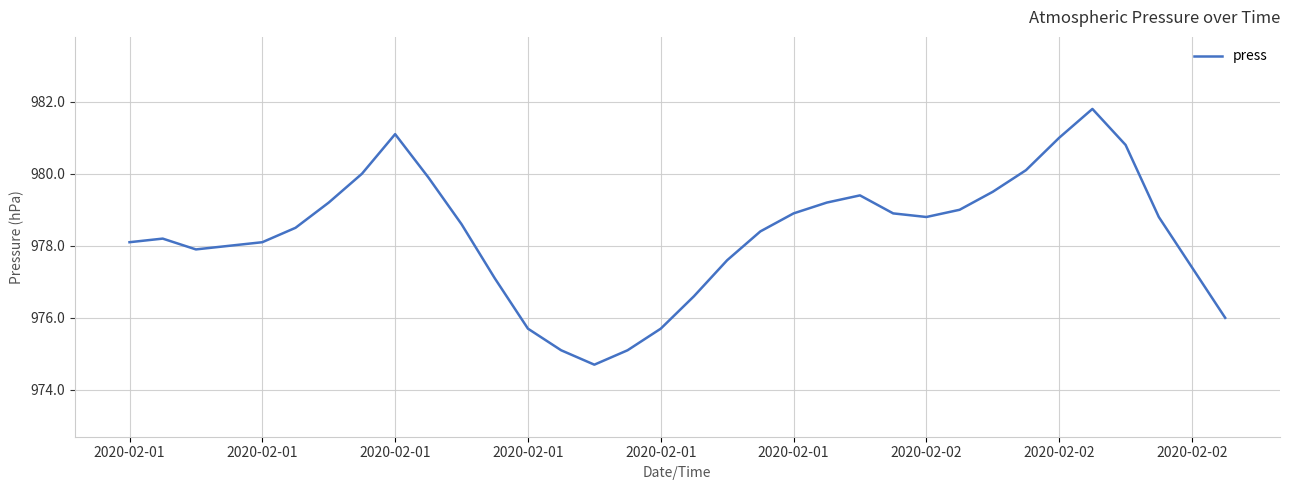

What is the maximum value shown in the chart?

981.8